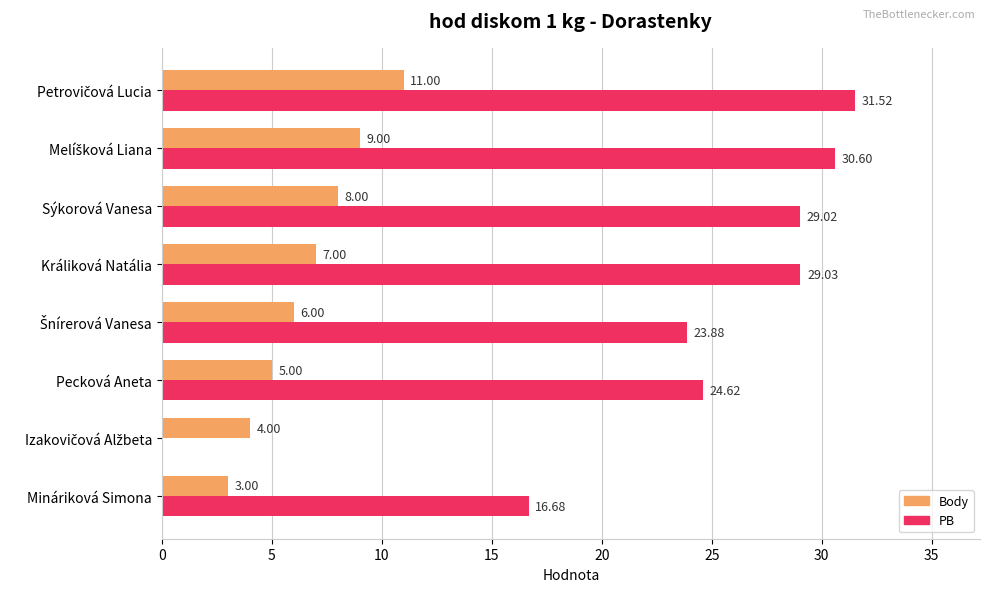

What is the average value of the Body series?

6.6